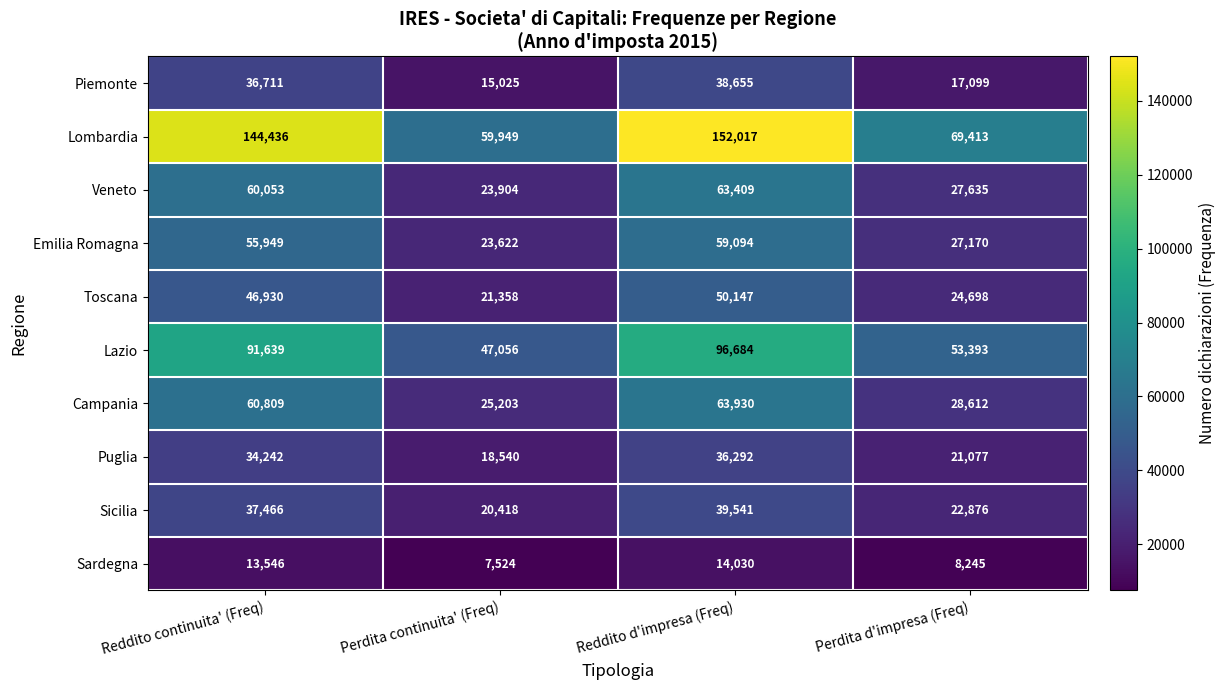

The Lombardia series shows 121501 at Perdita d'impresa (Freq). True or false?

False